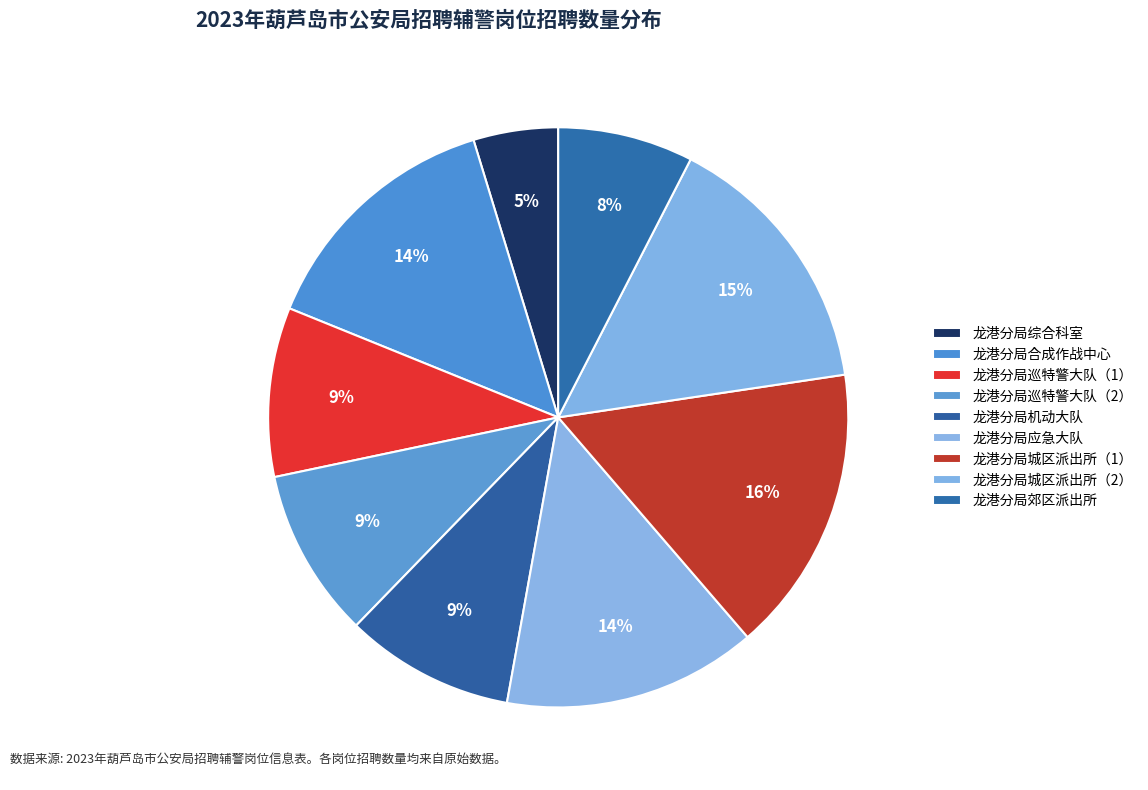

Does any single category account for the majority?

No